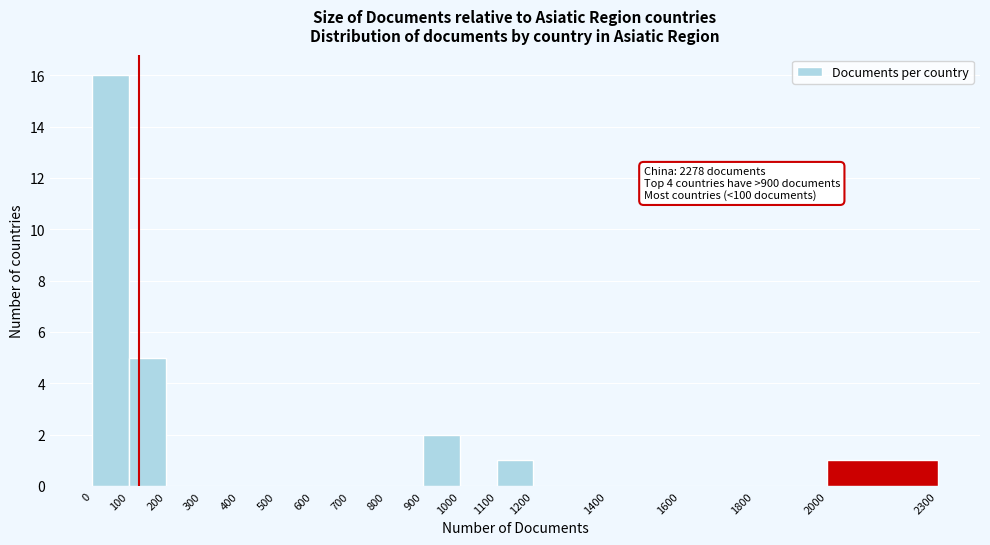

Which range on the x-axis has the tallest bar?

0 to 100